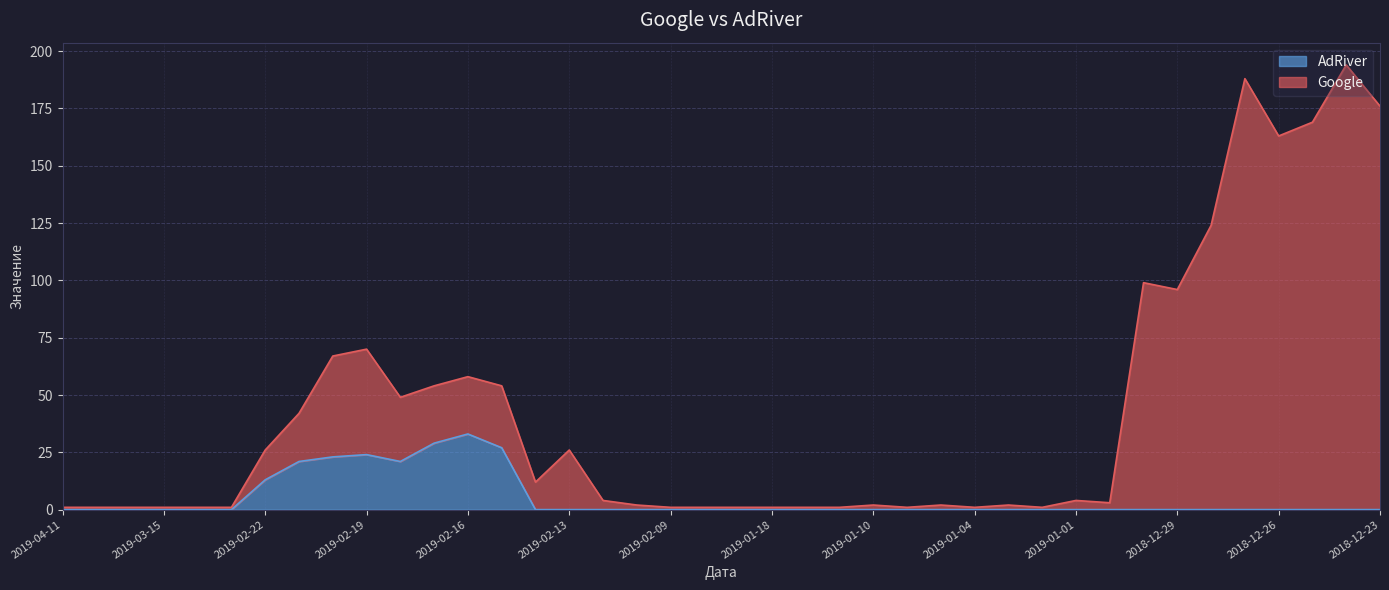

Where does the Google series first go above 4?

2019-02-22